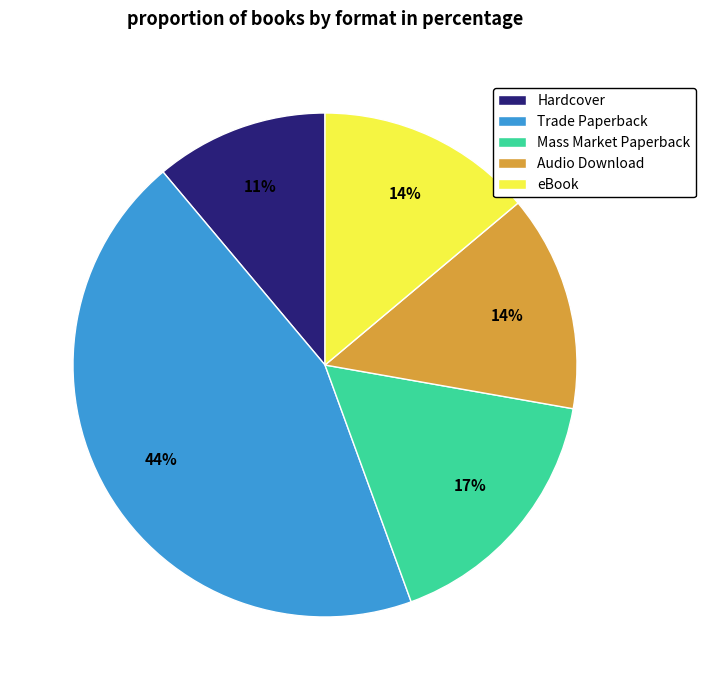

True or false: eBook accounts for 14% of the total.

True